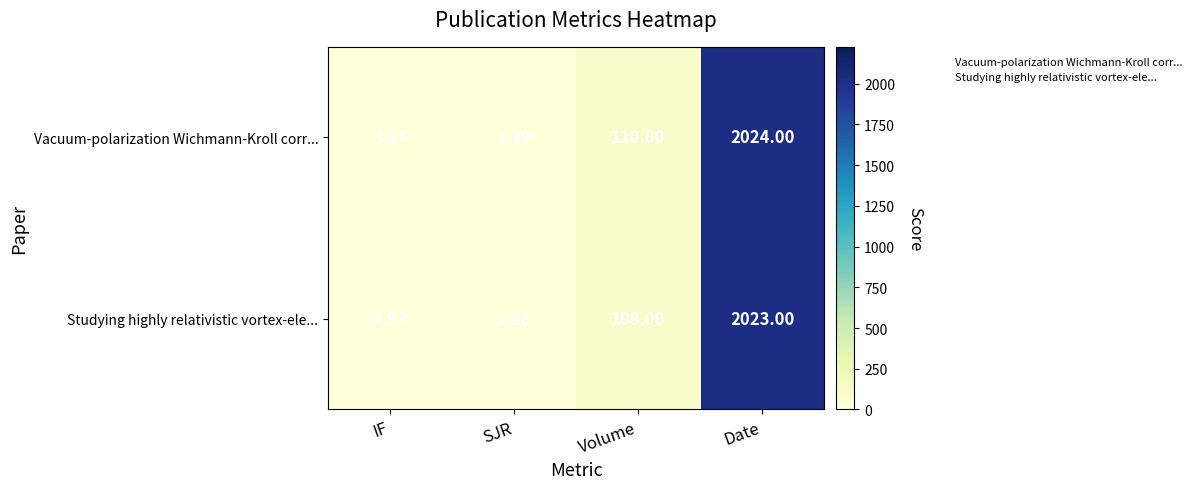

At which label is Vacuum-polarization Wichmann-Kroll corr... closest to 1012?

Volume